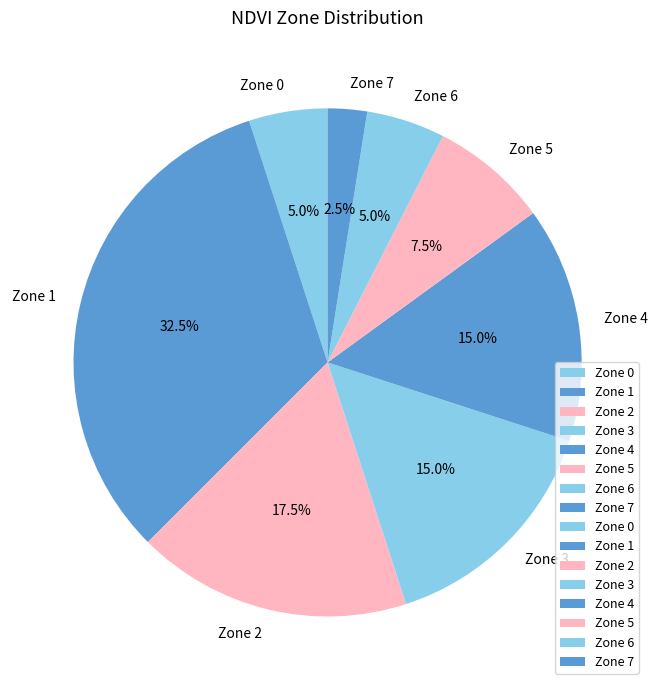

How many segments does this pie chart have?

8